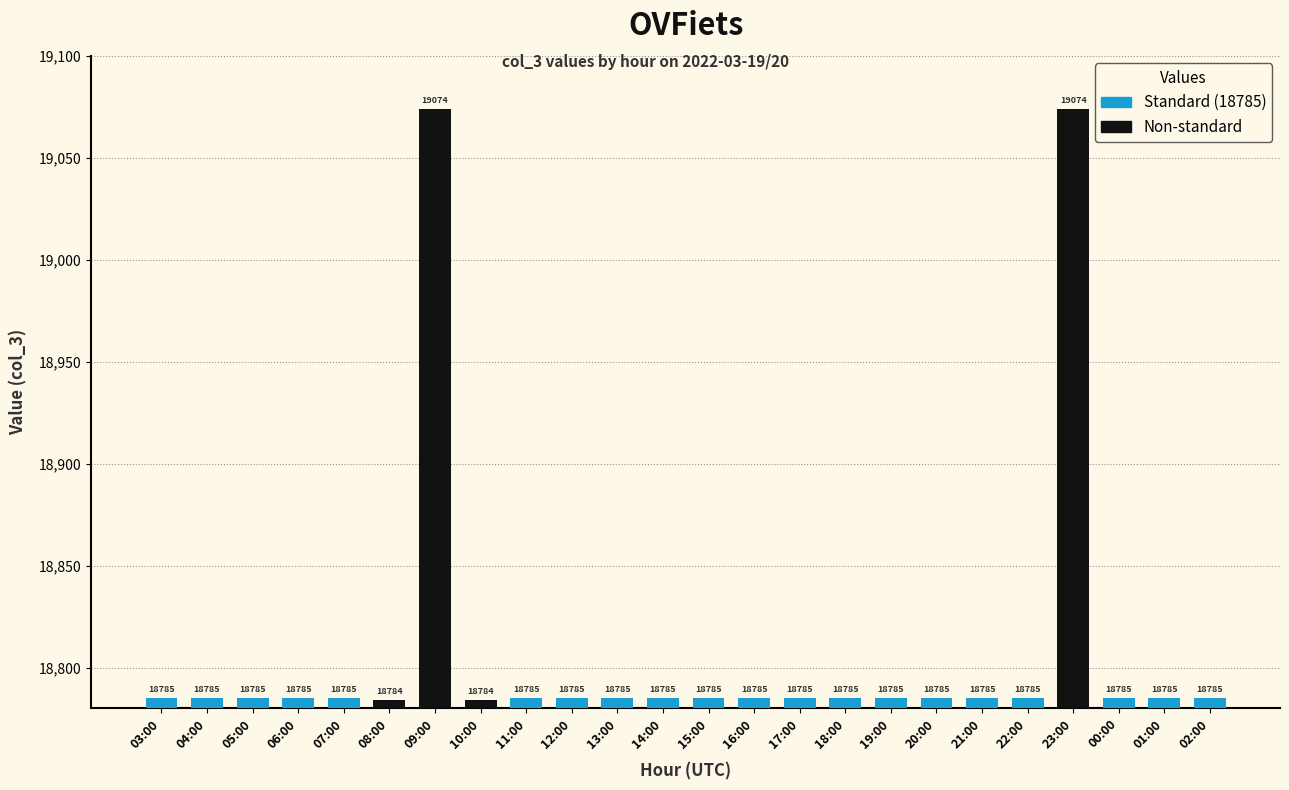

Where does the data first go above 18785?

09:00